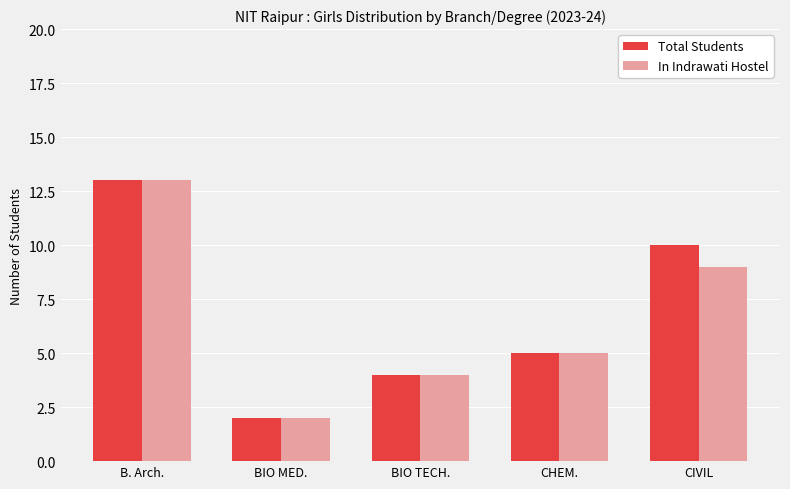

Reading left to right, extract all data points from this chart.

Total Students: 13	2	4	5	10
In Indrawati Hostel: 13	2	4	5	9